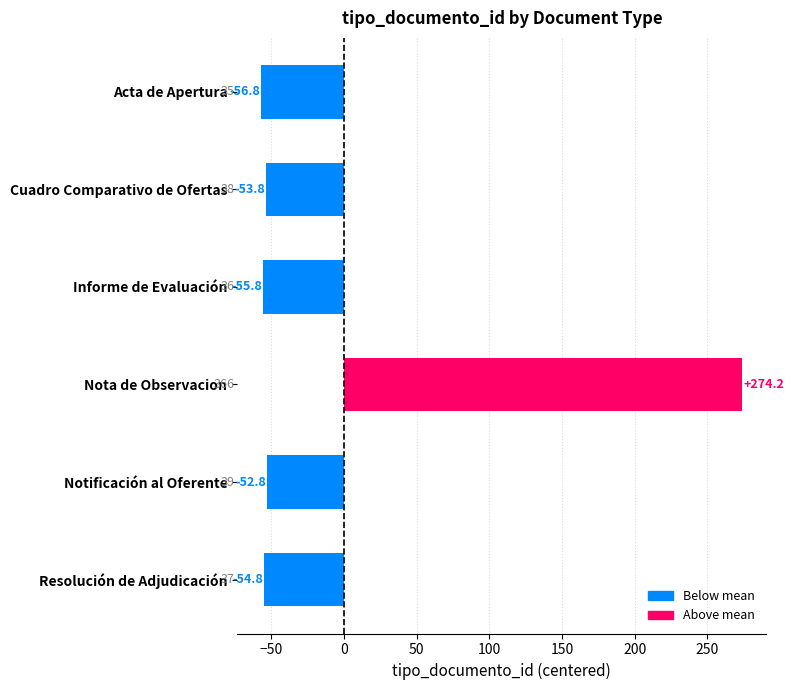

How many values are below -53?

4